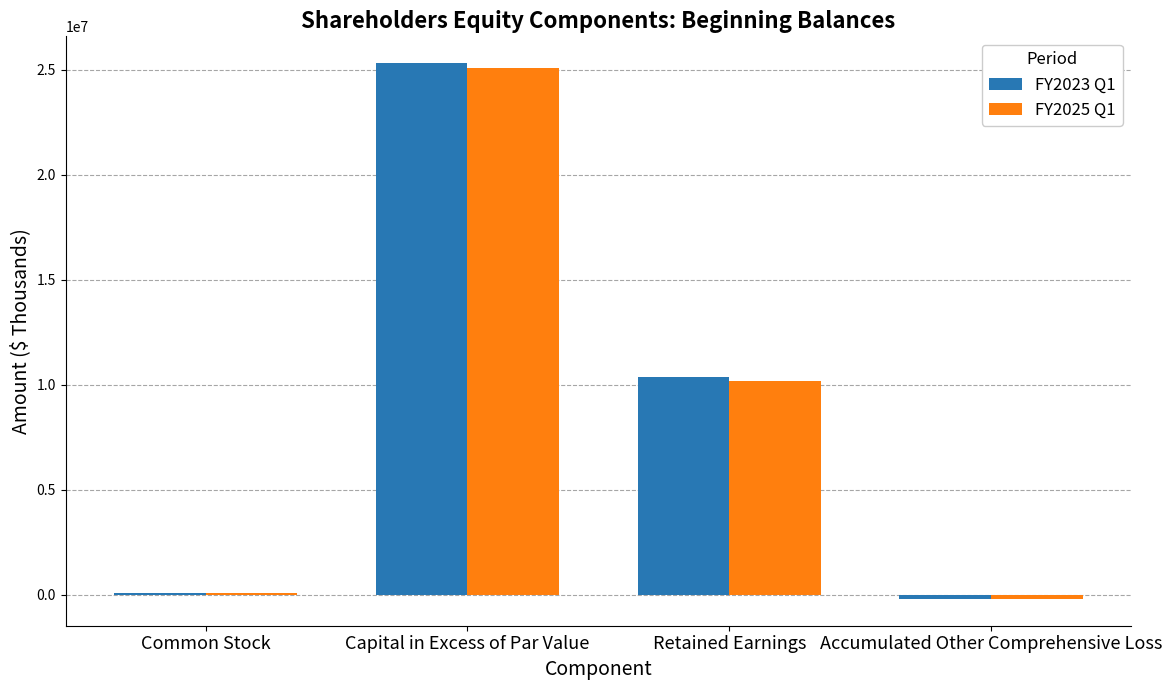

Reading right to left, what are all the values shown in this chart?

FY2023 Q1: Accumulated Other Comprehensive Loss=-188302	Retained Earnings=10356798	Capital in Excess of Par Value=25313914	Common Stock=82712
FY2025 Q1: Accumulated Other Comprehensive Loss=-185256	Retained Earnings=10196612	Capital in Excess of Par Value=25082243	Common Stock=82718